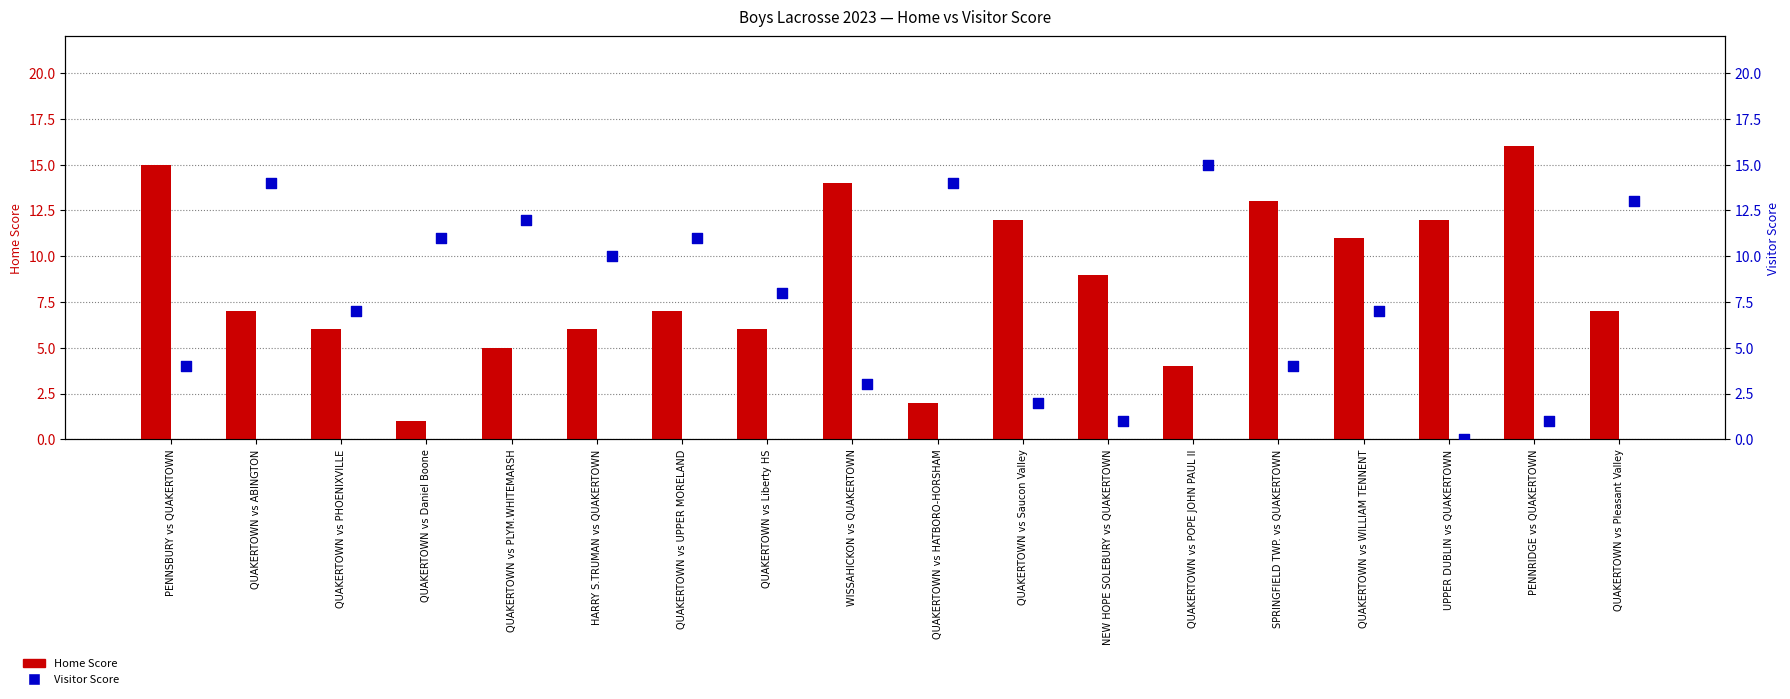

What is the total value across all series at QUAKERTOWN vs HATBORO-HORSHAM?

16